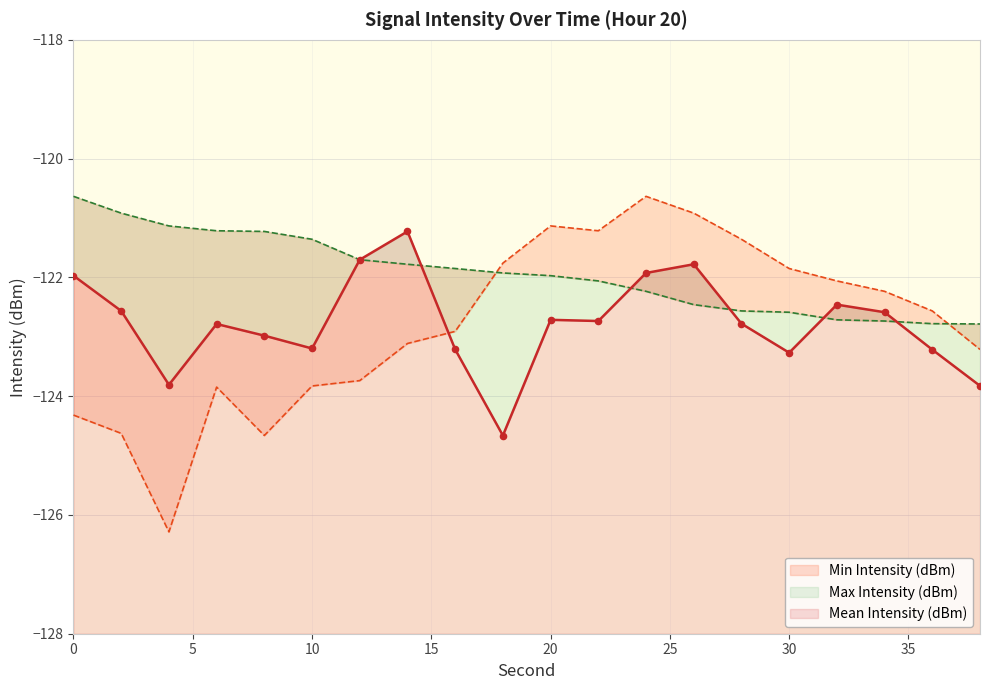

At which category is the sum across all series the highest?

24